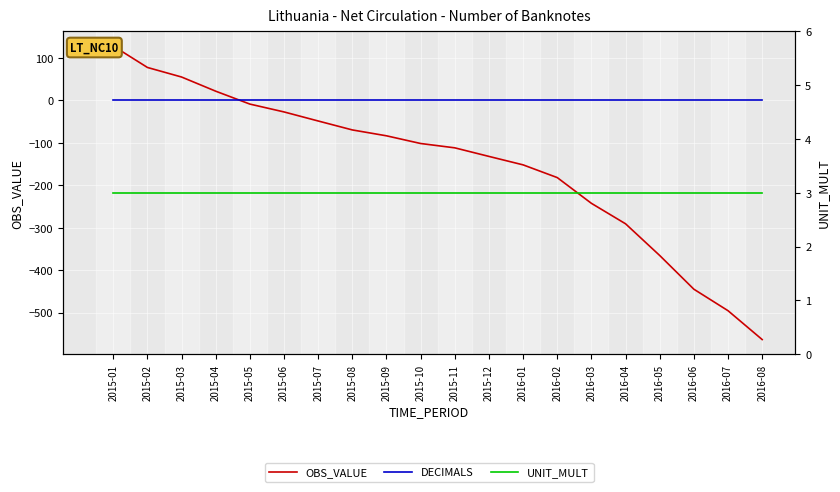

How many data points does each series have?

20